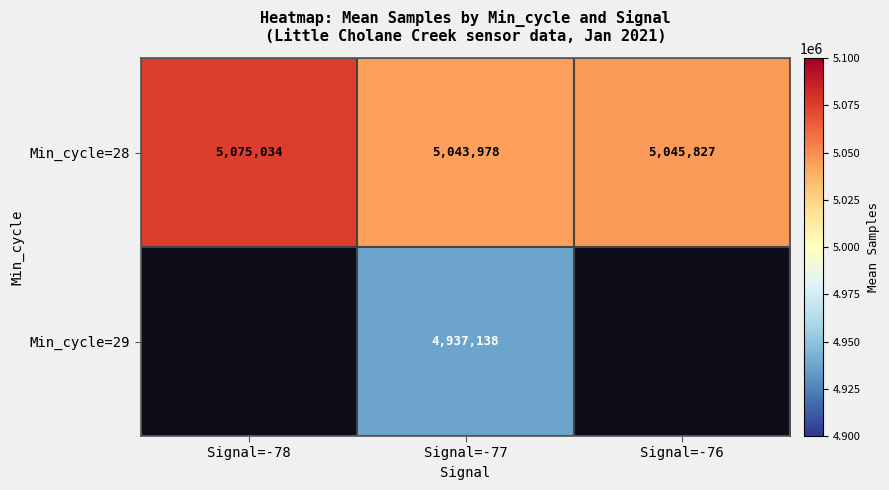

At which label does Min_cycle=28 reach its peak?

Signal=-78